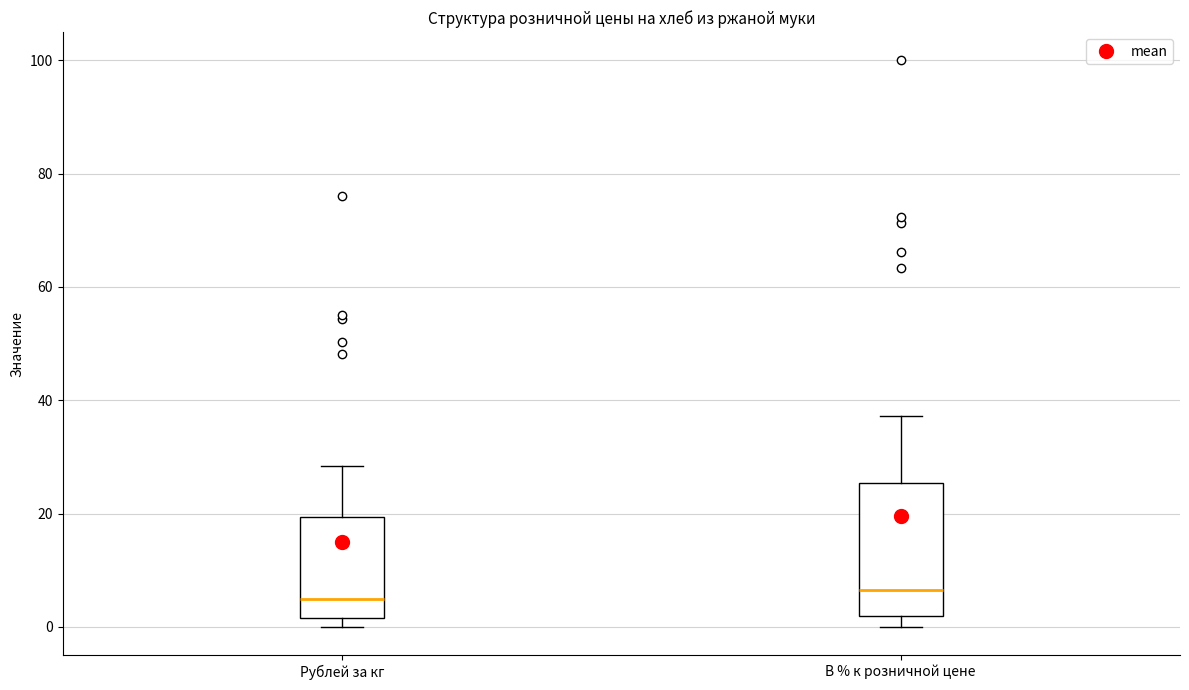

Comparing the boxes themselves (not the whiskers), which one is the tallest?

В % к розничной цене